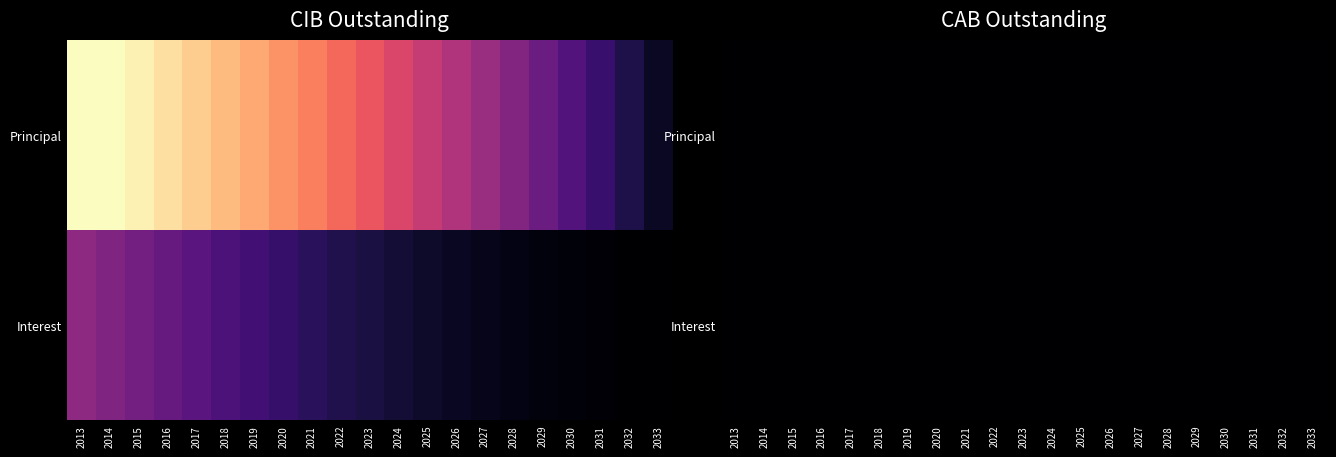

At how many categories does at least one series exceed 0?

21